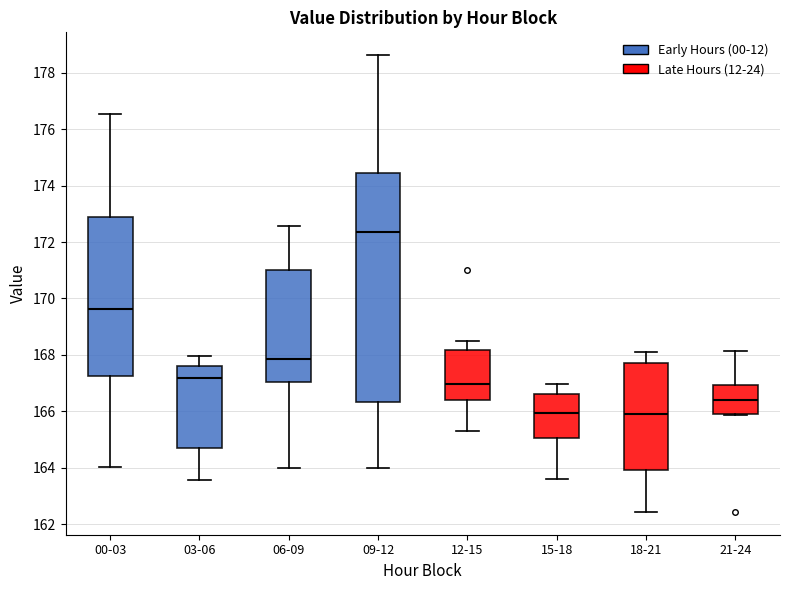

Reading left to right, read every box against the y-axis: the position of its median line, the range the box covers, and the ends of its whiskers. The values are not printed on the chart, so give them approximately, as read against the axis.

00-03: median 169.6, box 167.2 to 172.8, whiskers 164.0 to 176.6
03-06: median 167.2, box 164.8 to 167.6, whiskers 163.6 to 168.0
06-09: median 167.8, box 167.0 to 171.0, whiskers 164.0 to 172.6
09-12: median 172.4, box 166.4 to 174.4, whiskers 164.0 to 178.6
12-15: median 167.0, box 166.4 to 168.2, whiskers 165.4 to 168.6
15-18: median 166.0, box 165.0 to 166.6, whiskers 163.6 to 167.0
18-21: median 165.8, box 164.0 to 167.8, whiskers 162.4 to 168.2
21-24: median 166.4, box 166.0 to 167.0, whiskers 165.8 to 168.2